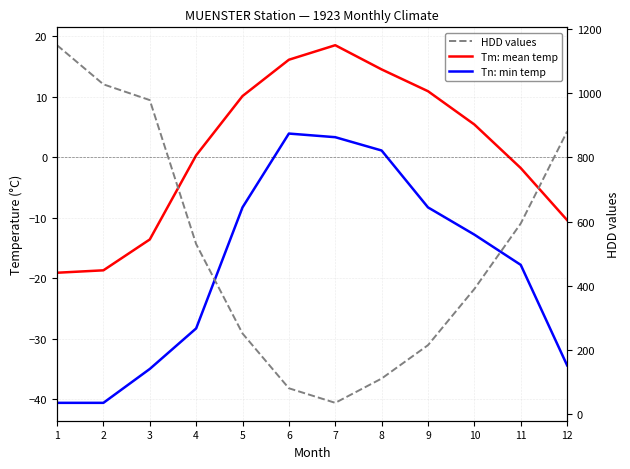

What are all the series names shown in the legend?

Tm: mean temp, Tn: min temp, HDD values